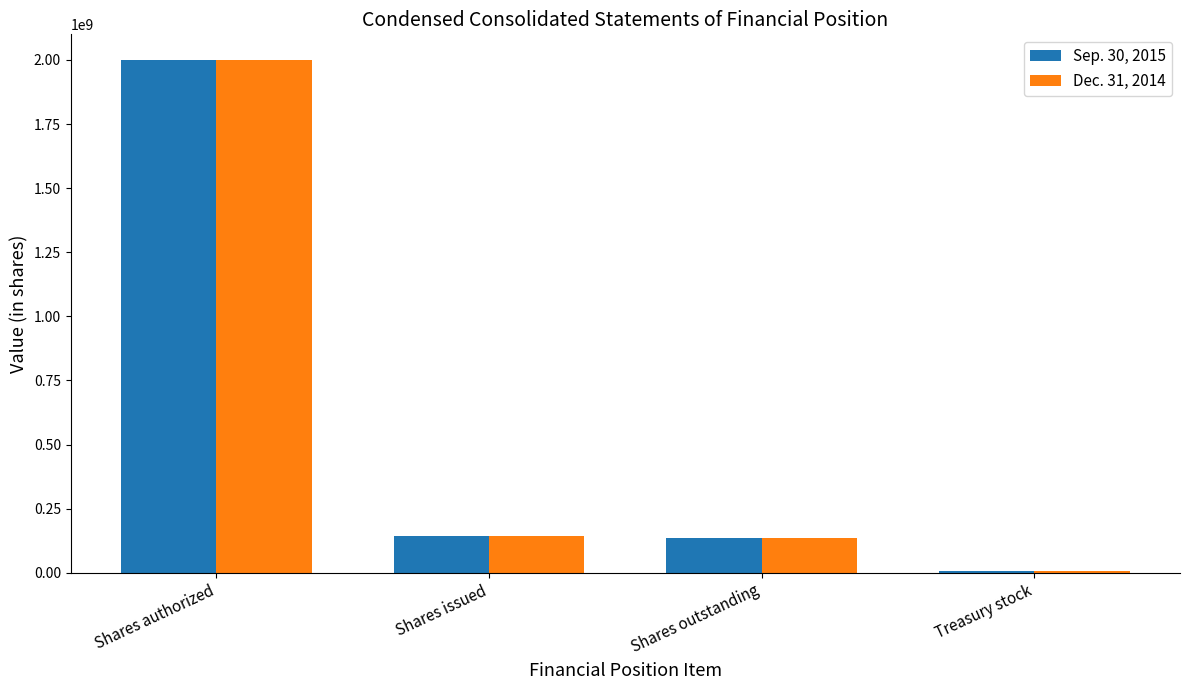

The Dec. 31, 2014 series shows 1056228746 at Shares authorized. True or false?

False